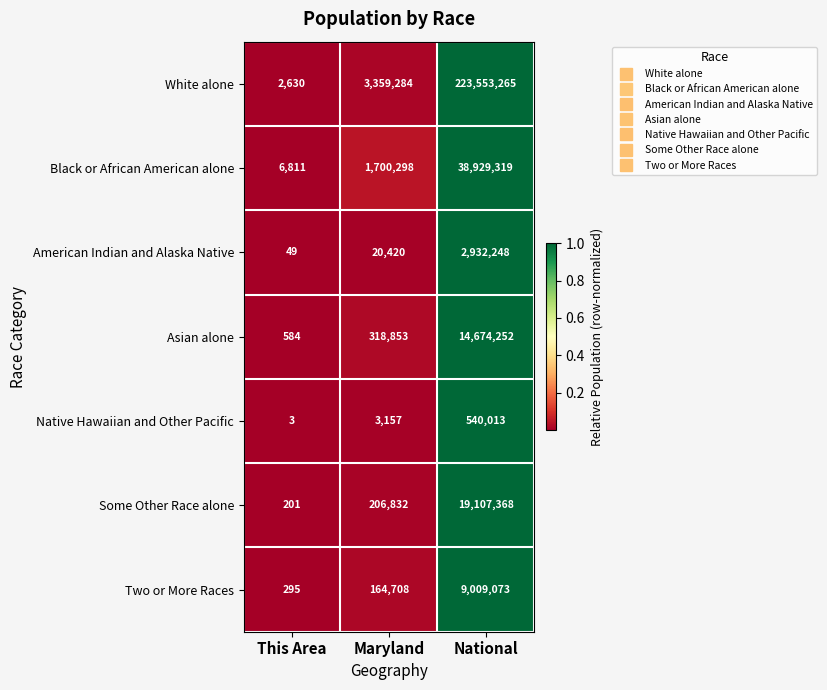

Where is White alone nearest to the value 111777947?

Maryland